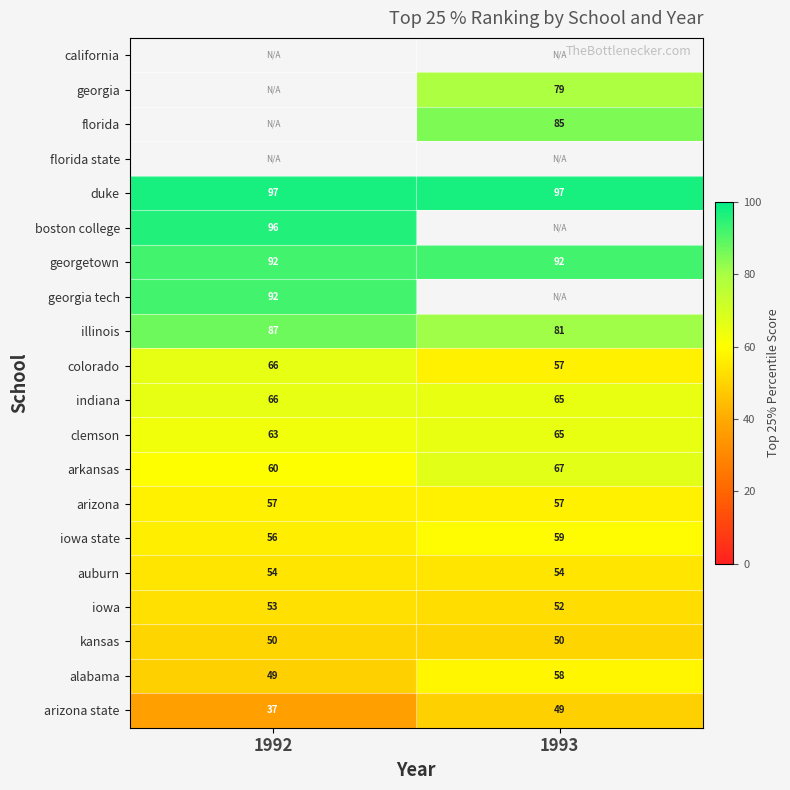

What is the sum of all clemson values?

128